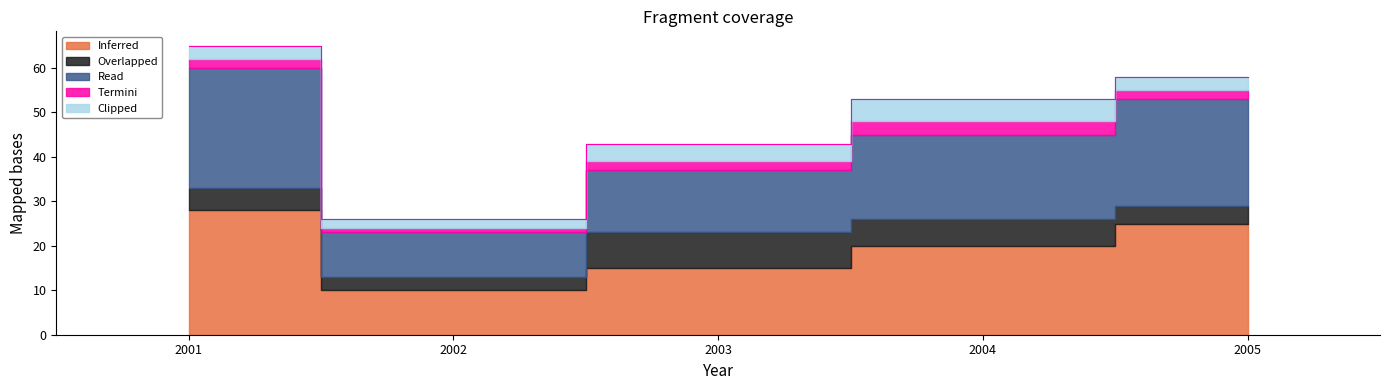

In Termini, how many points are higher than both neighbors (excluding endpoints)?

1